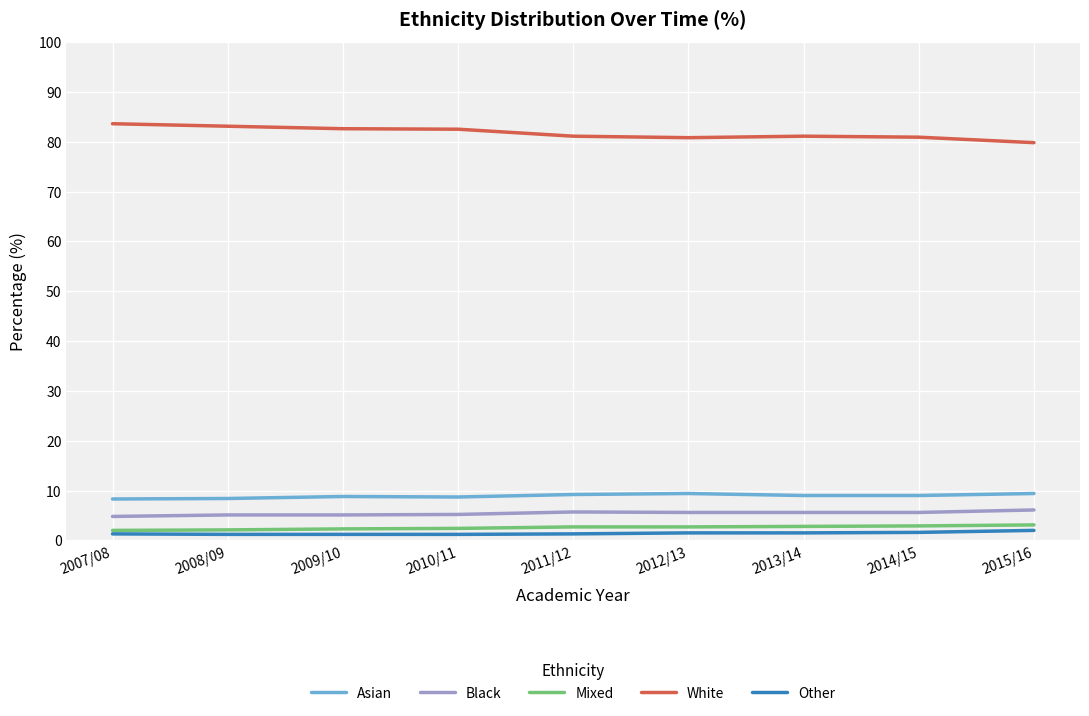

What is the maximum value shown in the chart?

83.6